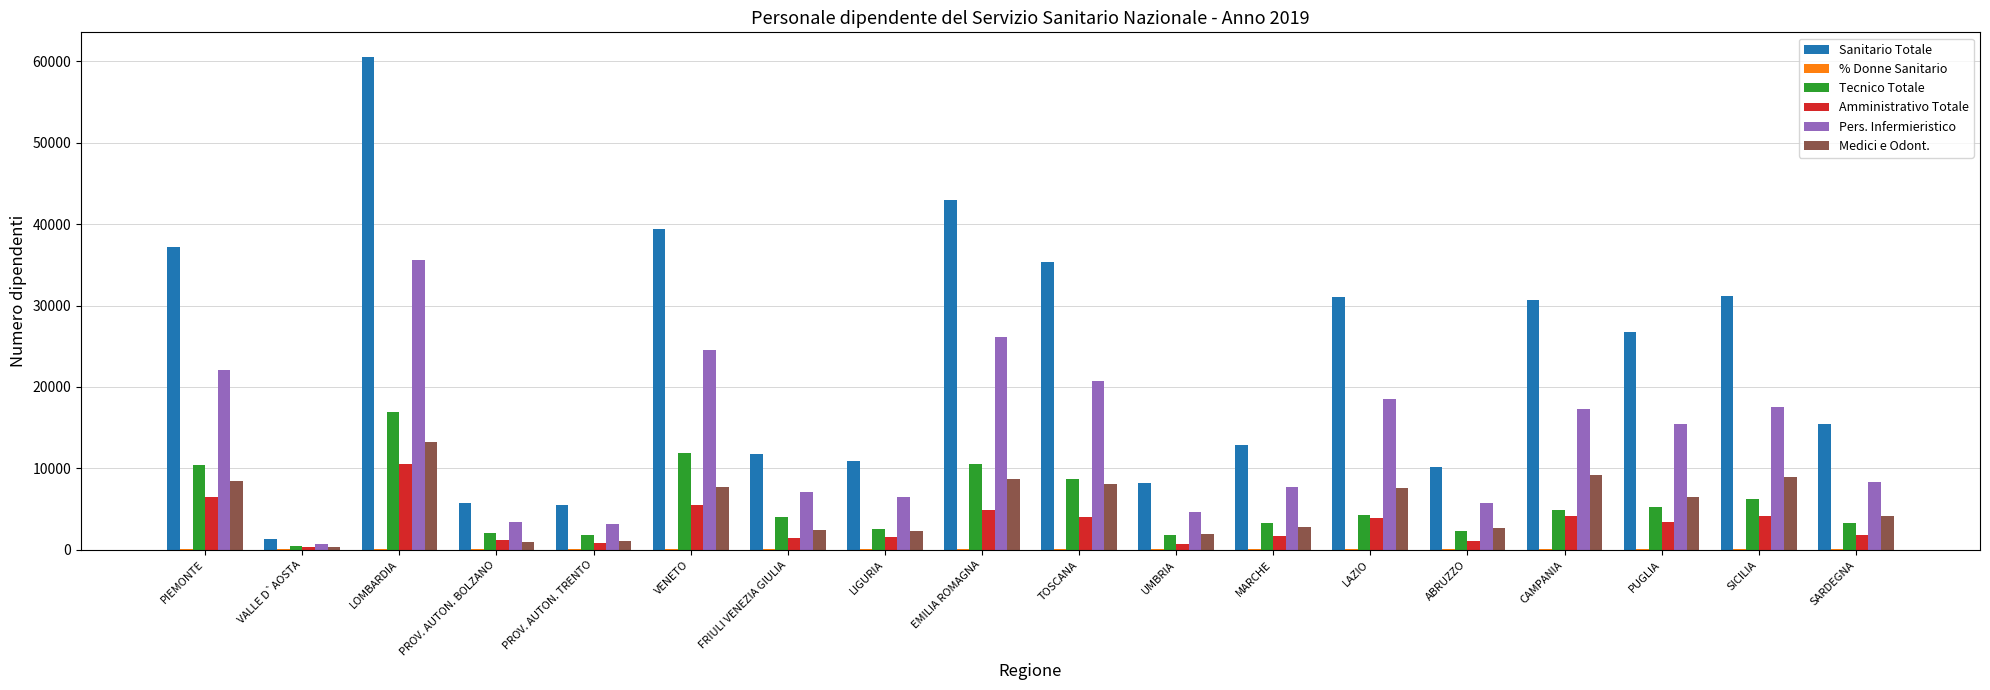

True or false: Medici e Odont. has a value of 14672.4 at CAMPANIA.

False